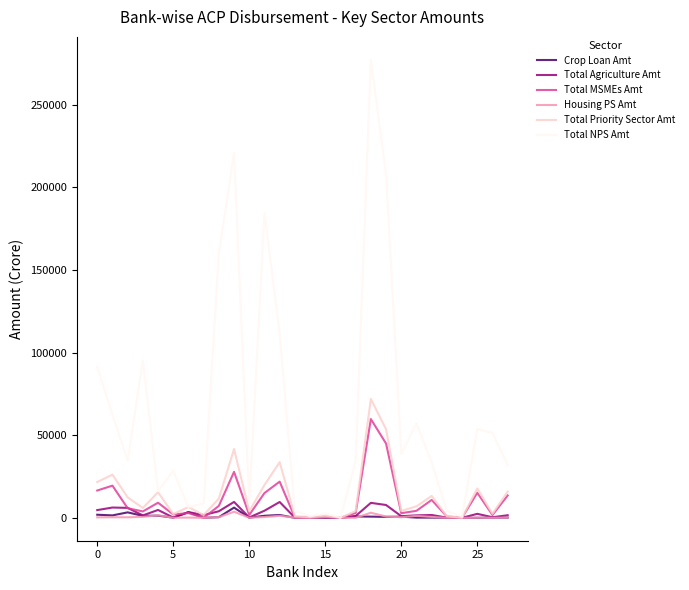

Which series has the largest range (max minus min)?

Total NPS Amt